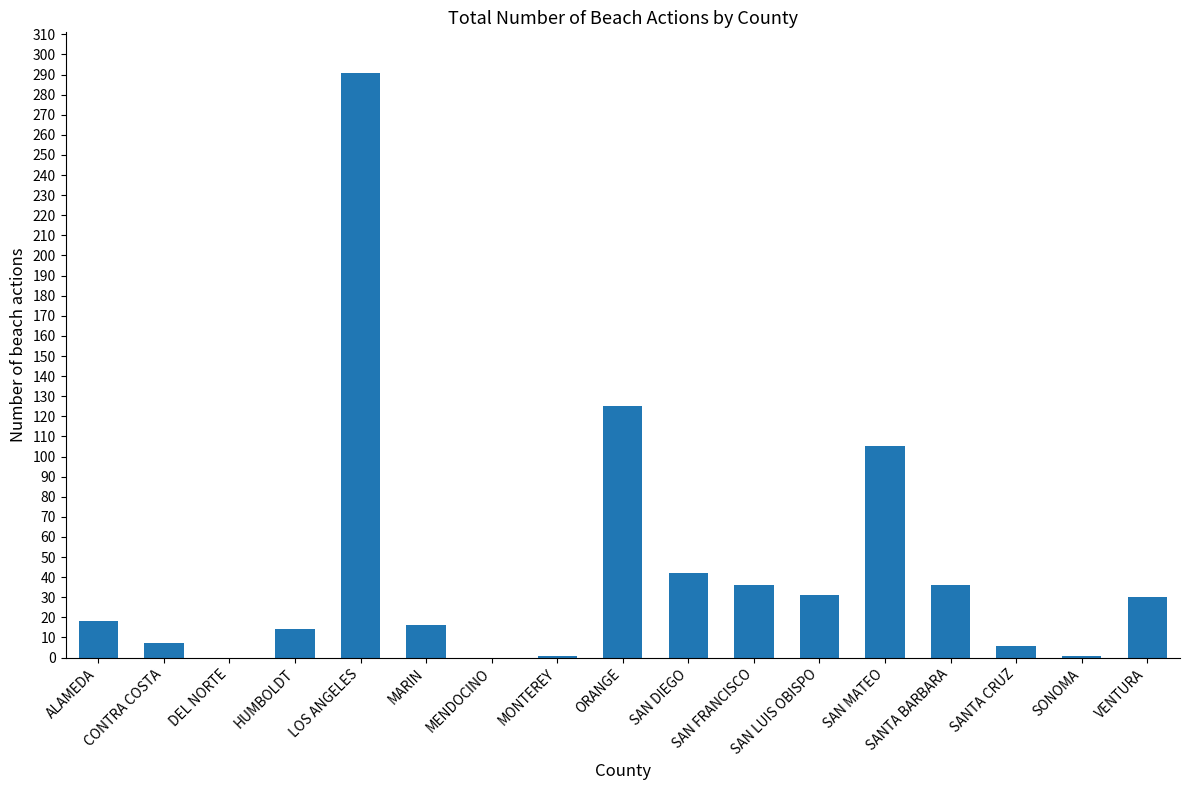

The value at MONTEREY is 1. True or false?

True